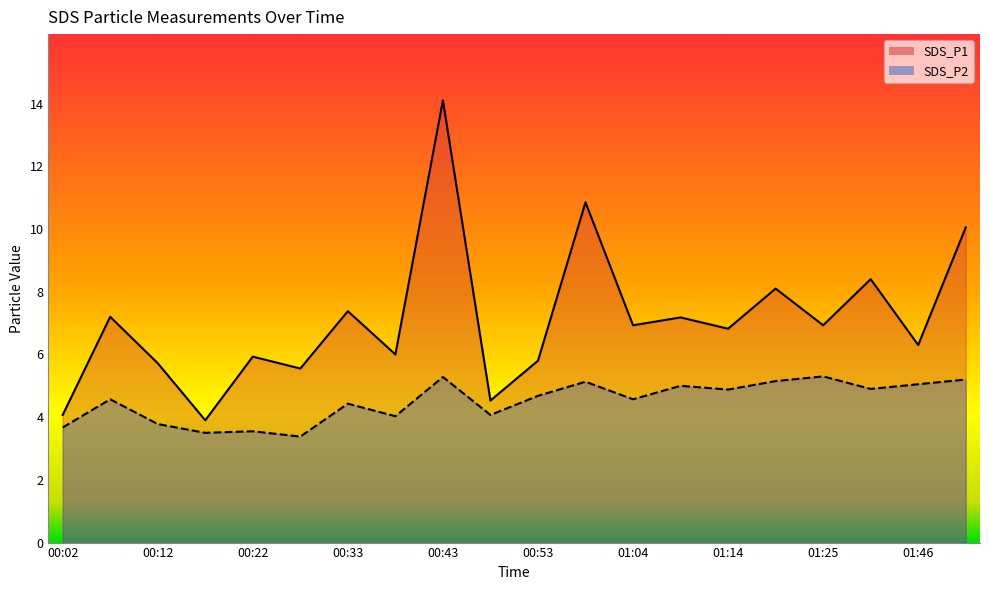

Which series has the largest total across all categories?

SDS_P1